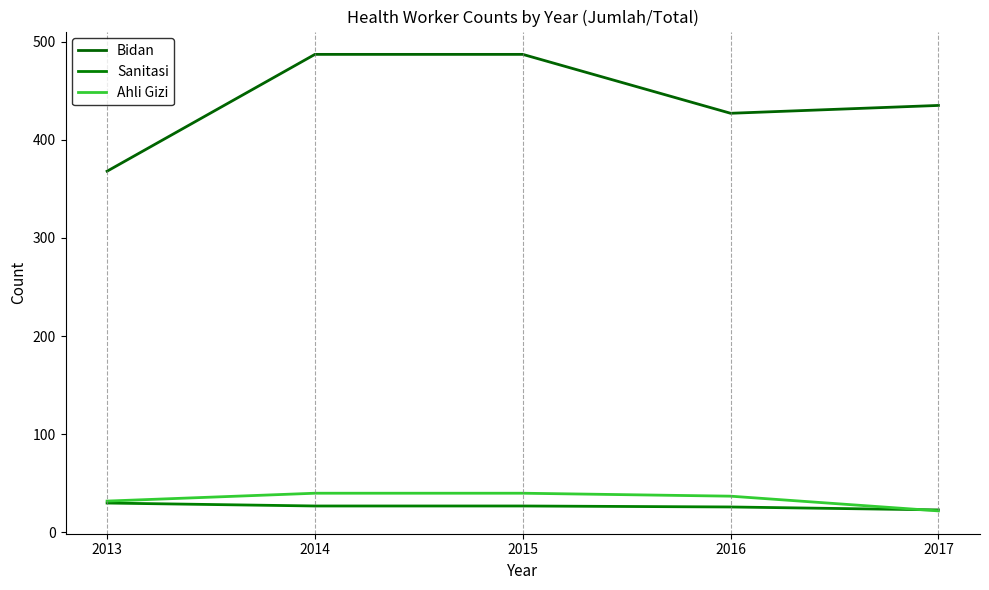

True or false: Ahli Gizi and Bidan cross at least once.

False